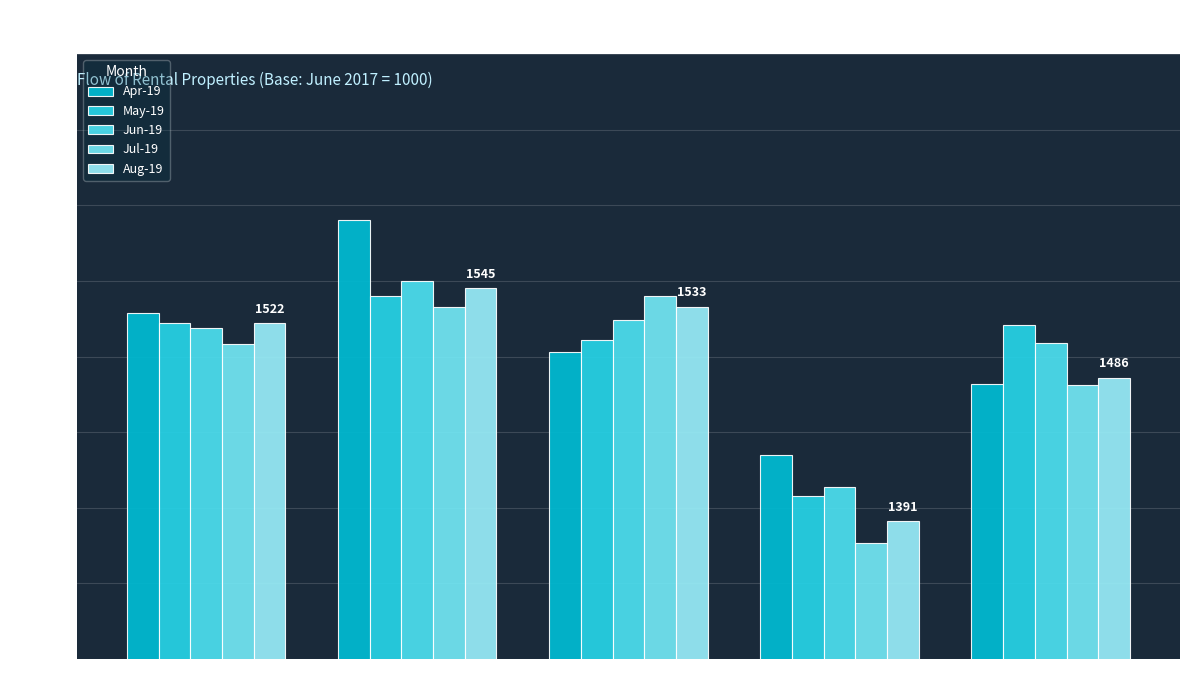

Is it true that May-19 equals 1521 at Rest of South Island?

True